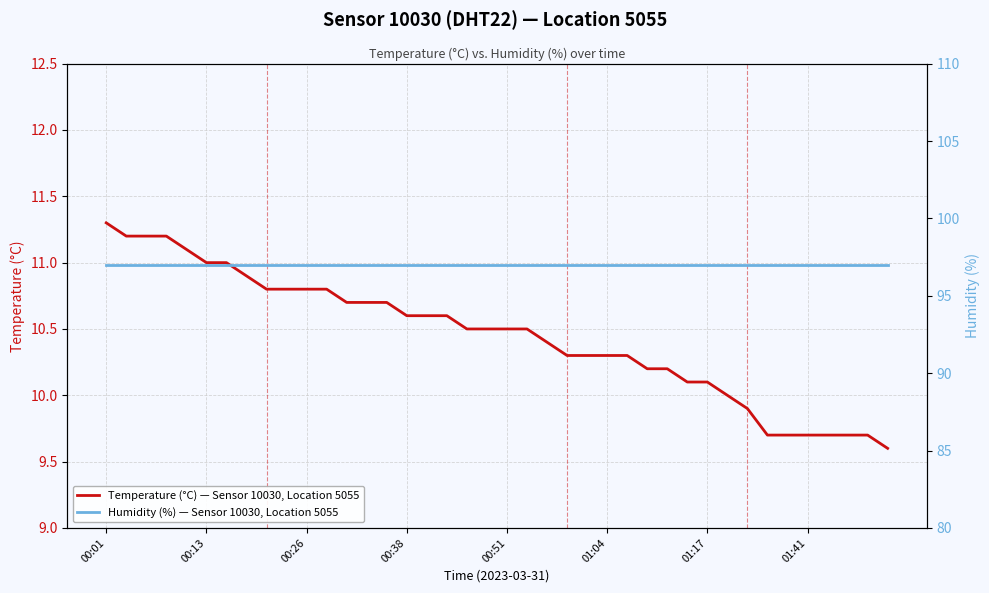

Is it true that Temperature (°C) — Sensor 10030, Location 5055 equals 16.8 at 39?

False